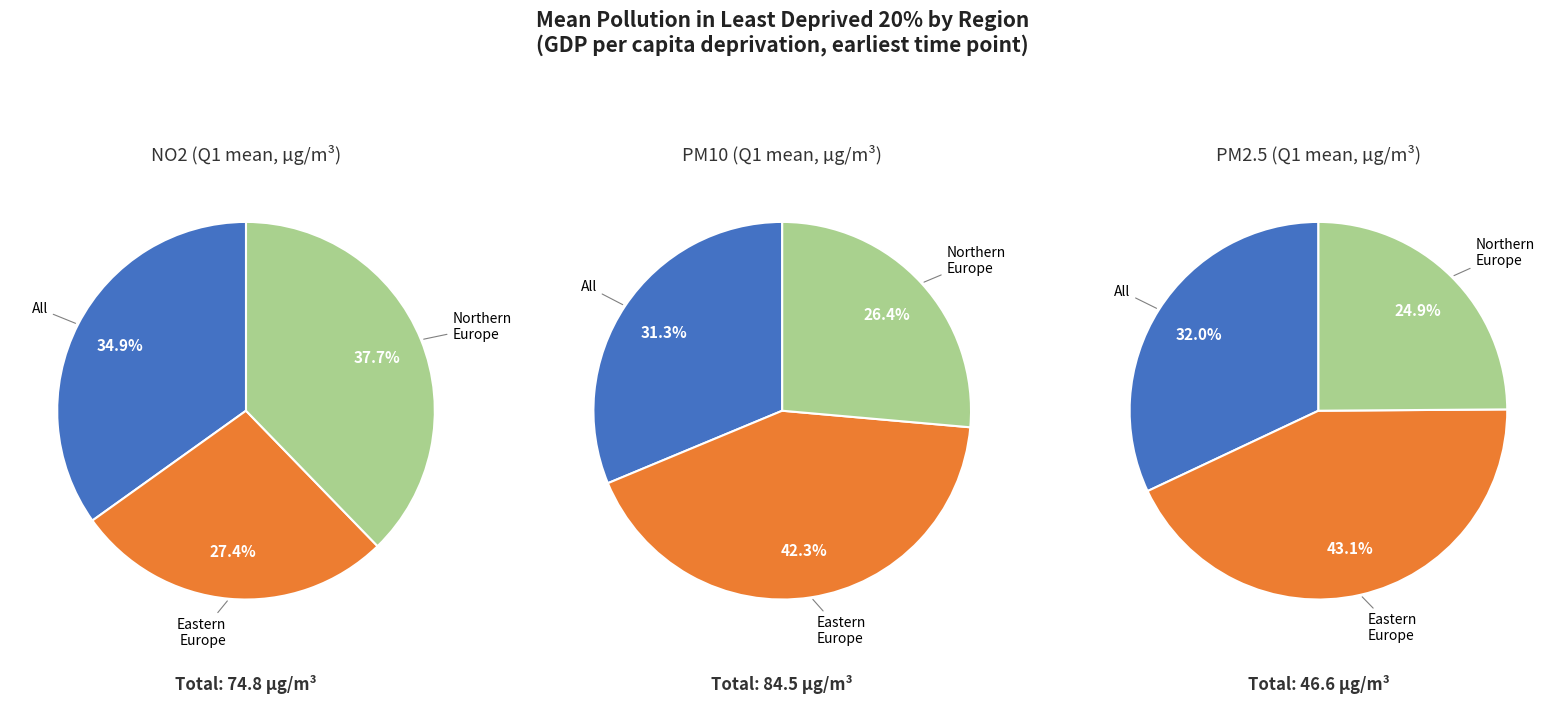

Is Western Europe the majority of the pie?

No